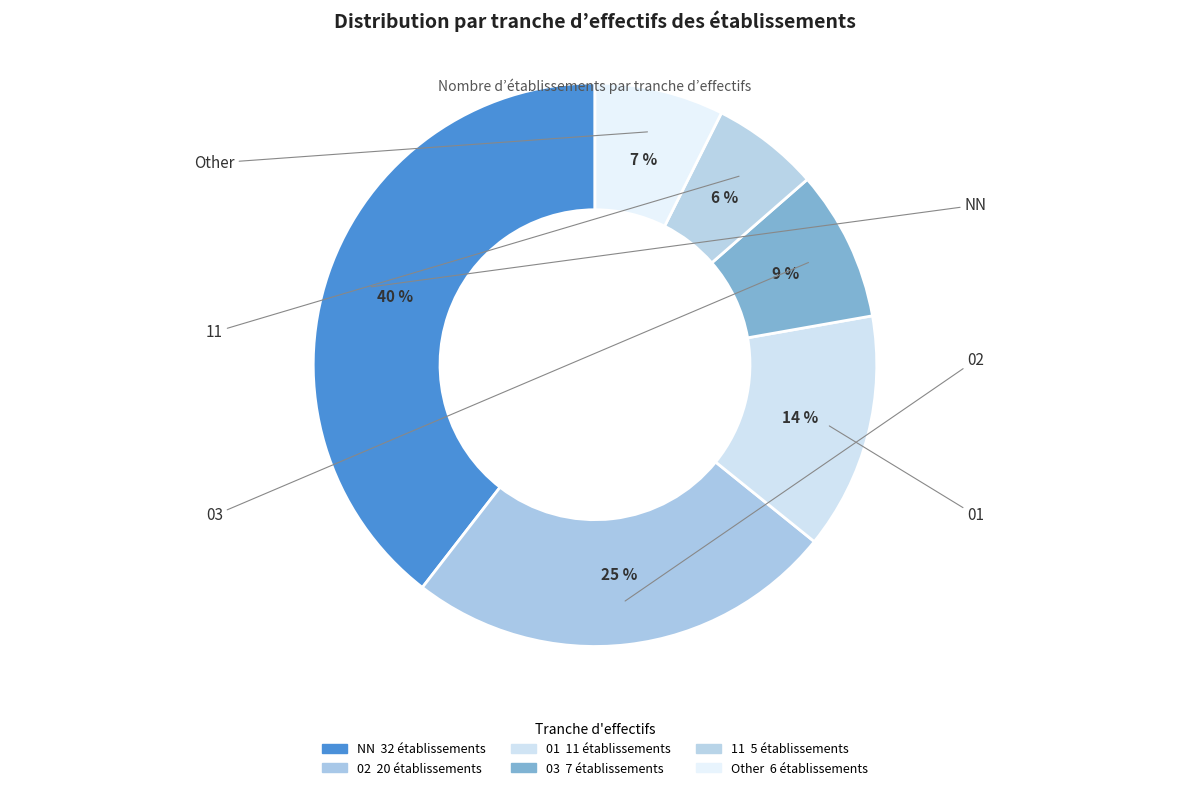

Count the number of slices in the pie.

6